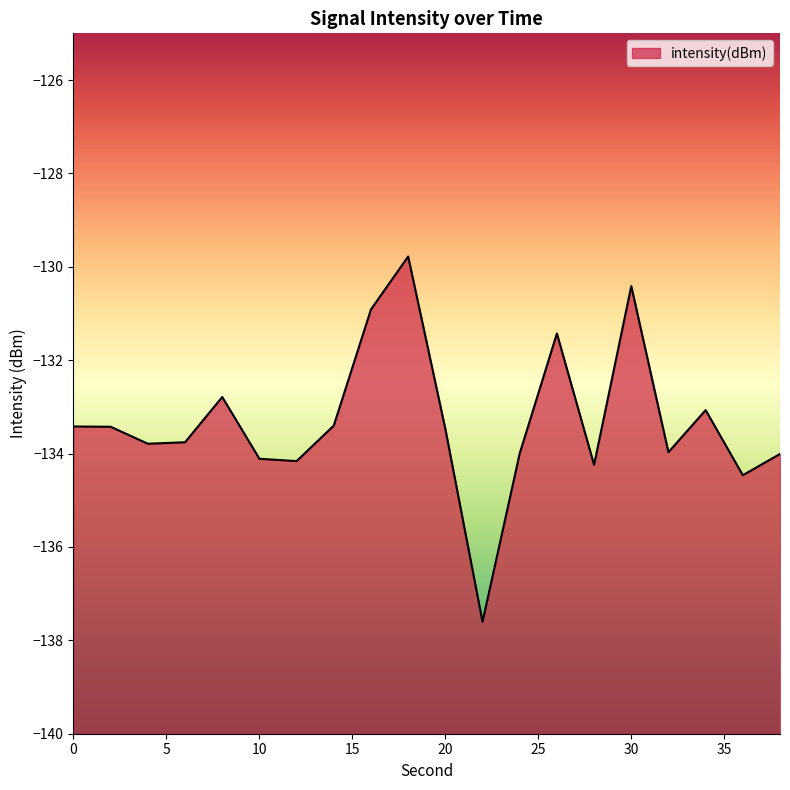

Does the chart display data point markers on the line(s)?

No